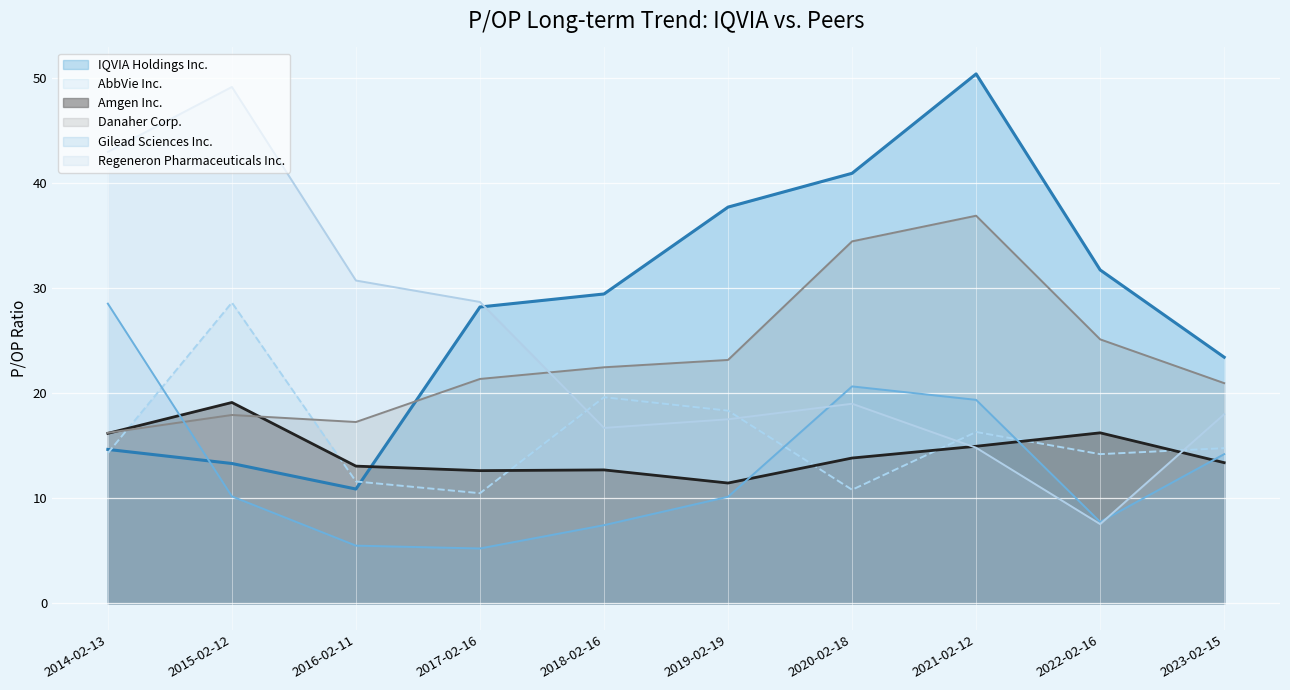

Is the value of AbbVie Inc. at 2020-02-18 greater than the value of Danaher Corp. at 2015-02-12?

No